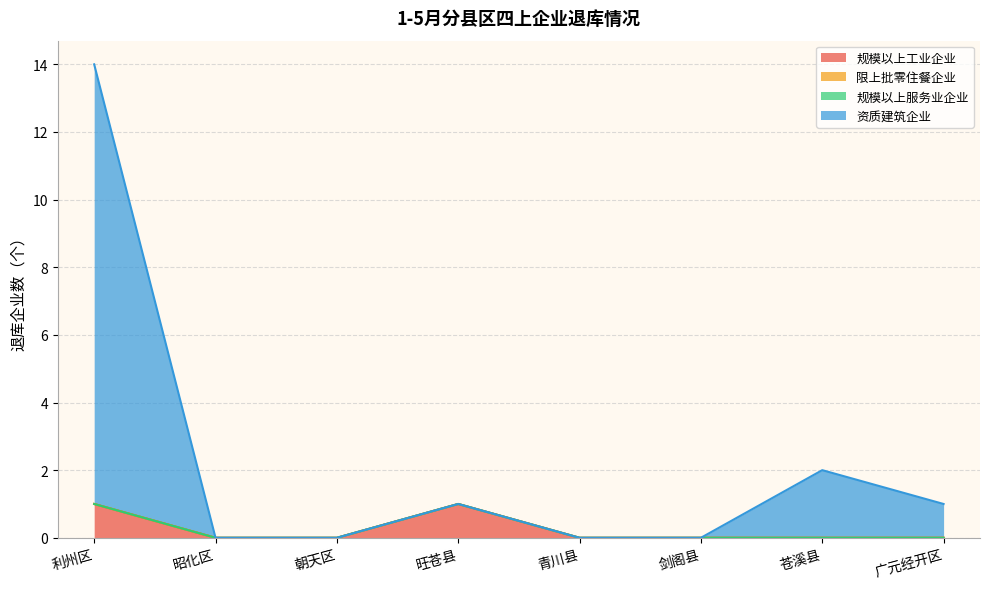

Does the chart have visible grid lines?

Yes